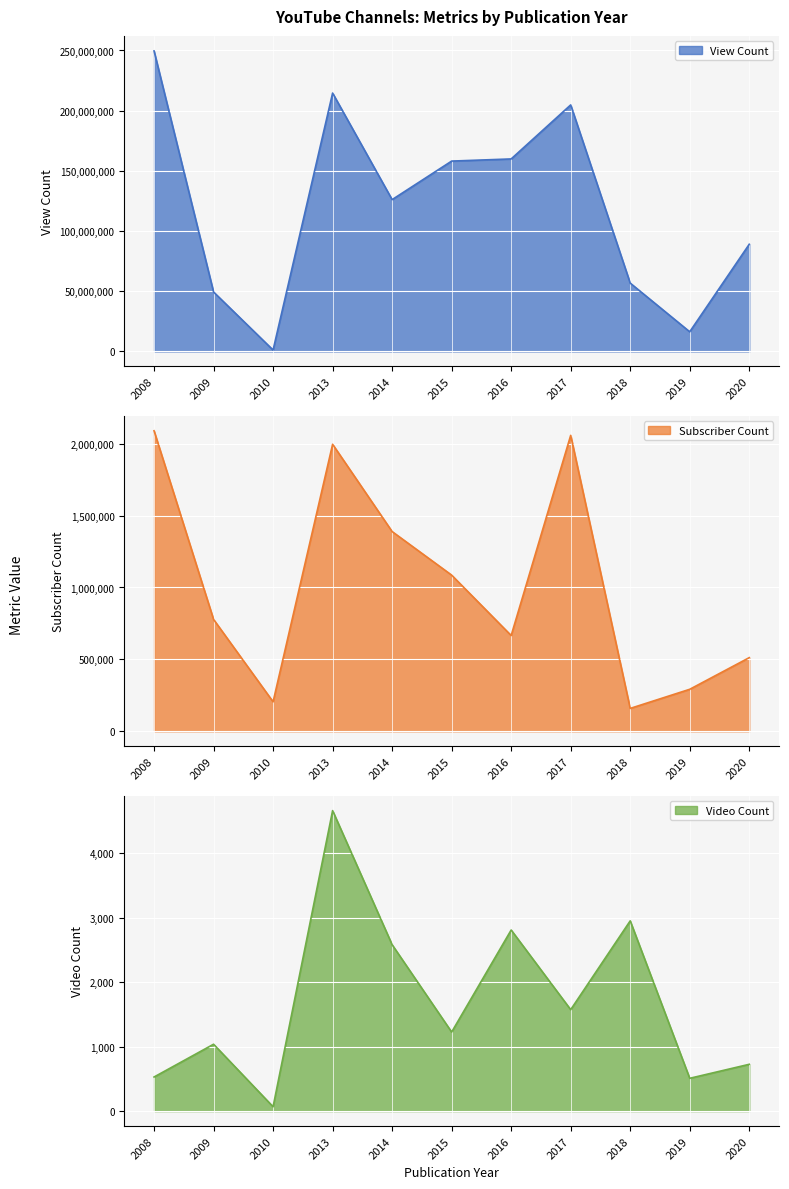

List the series in order of their peak value, highest first.

View Count, Subscriber Count, Video Count